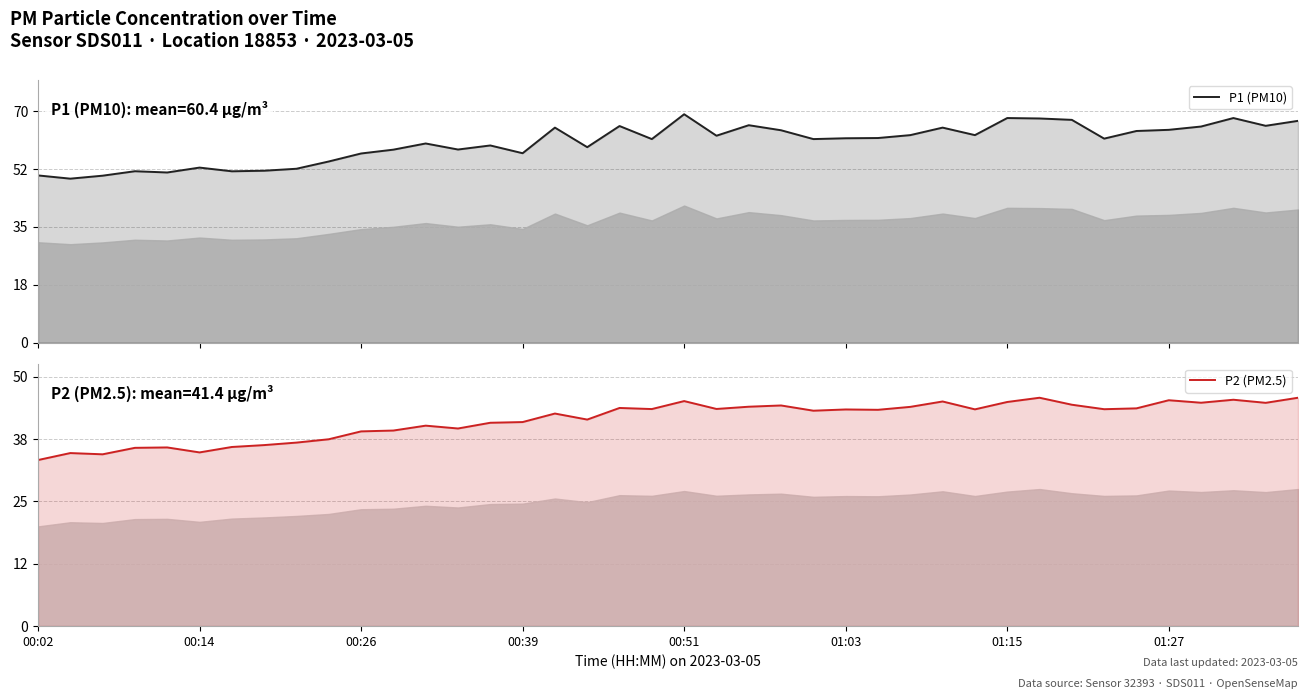

Between 12 and 29, which series saw the biggest shift?

P2 (PM2.5)